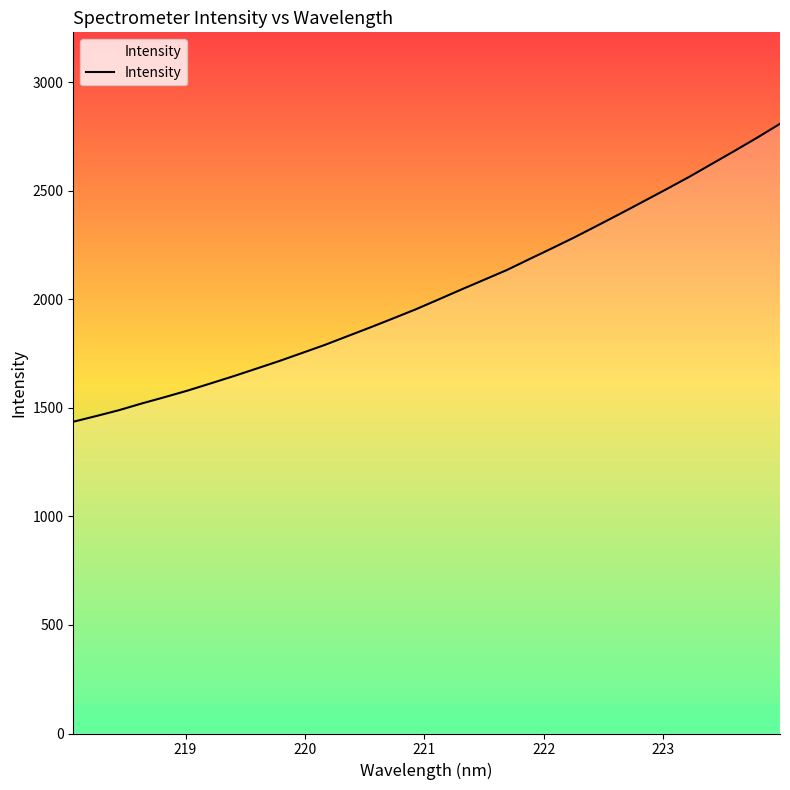

Does the chart have visible grid lines?

No